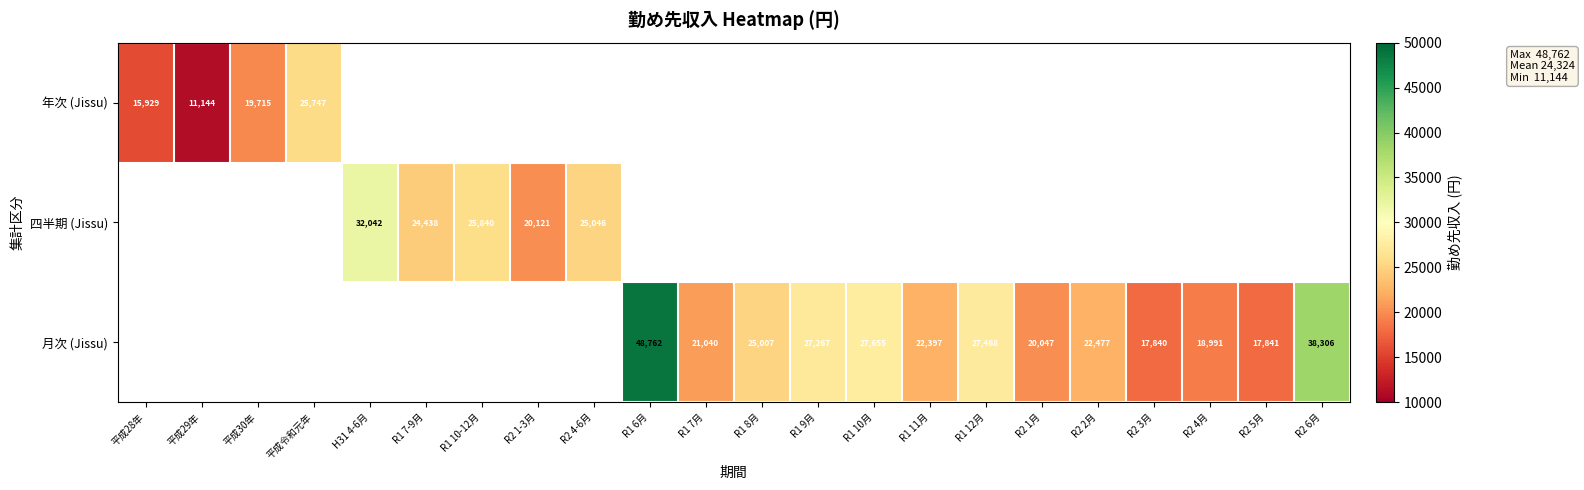

The value of 四半期 (Jissu) at H31 4-6月 is 32042. True or false?

True